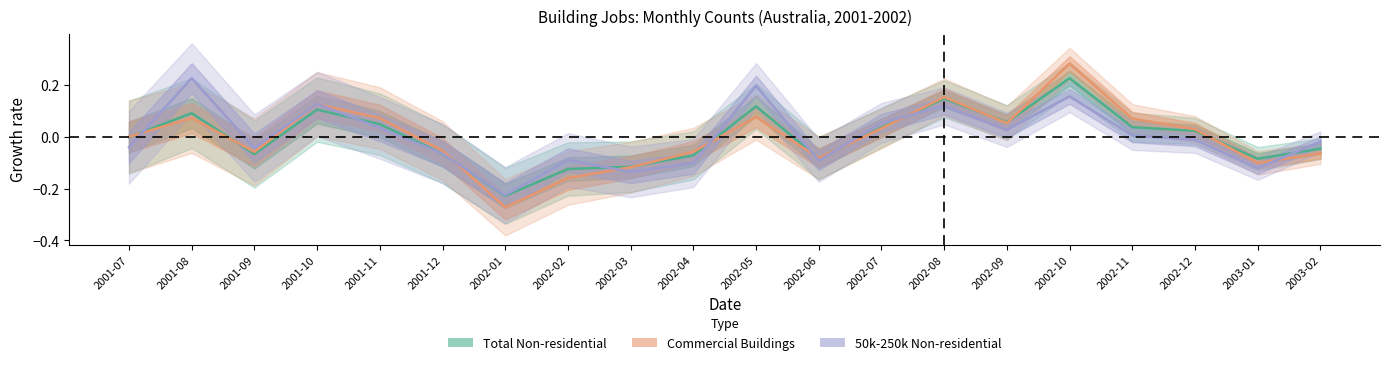

The 50k-250k Non-residential series shows 0.1 at 2001-08. True or false?

False